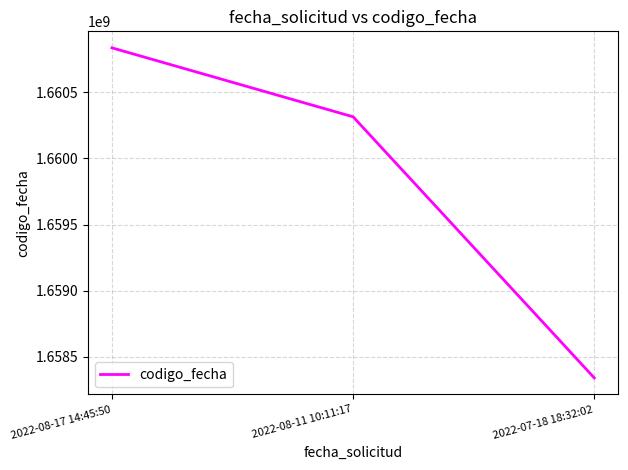

At which label does the data first exceed 1660314883?

2022-08-17 14:45:50